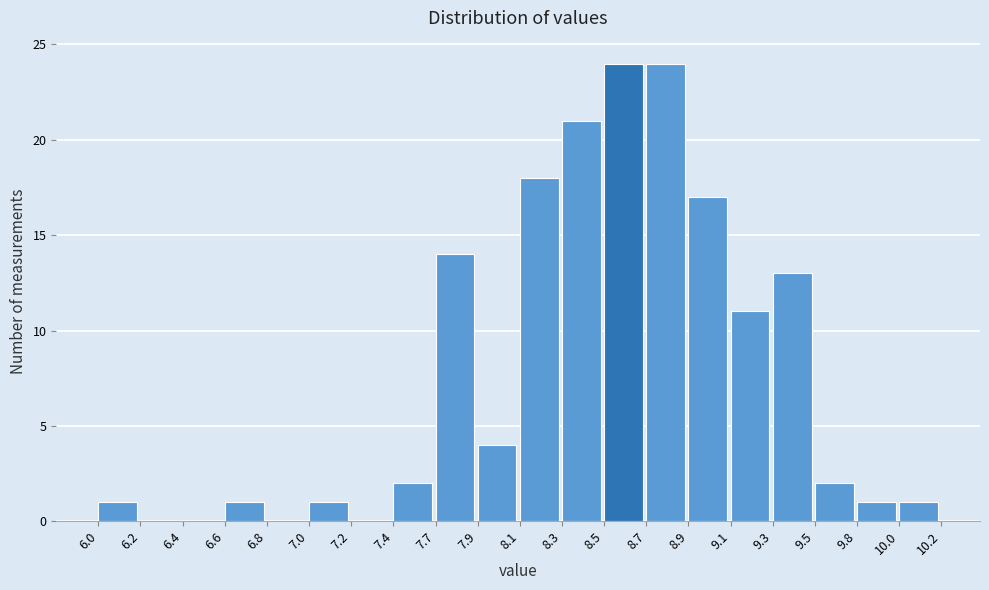

Reading left to right, extract all data points from this chart.

6.0=1	6.2=0	6.4=0	6.6=1	6.8=0	7.0=1	7.2=0	7.4=2	7.7=14	7.9=4	8.1=18	8.3=21	8.5=24	8.7=24	8.9=17	9.1=11	9.3=13	9.5=2	9.8=1	10.0=1